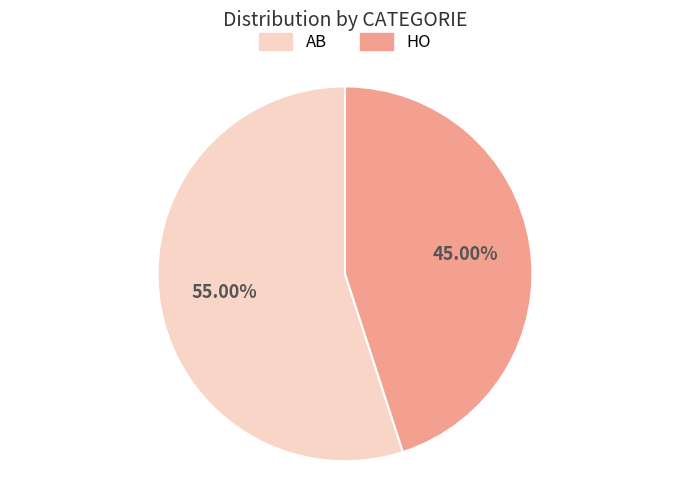

Which category accounts for the majority?

AB